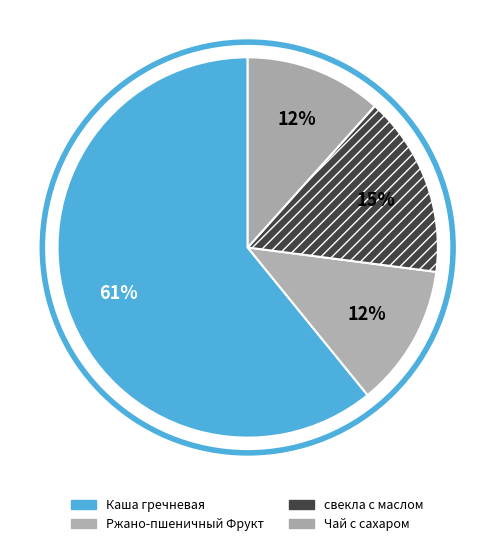

Rank the categories by value from lowest to highest.

Чай с сахаром, Ржано-пшеничный Фрукт, свекла с маслом, Каша гречневая